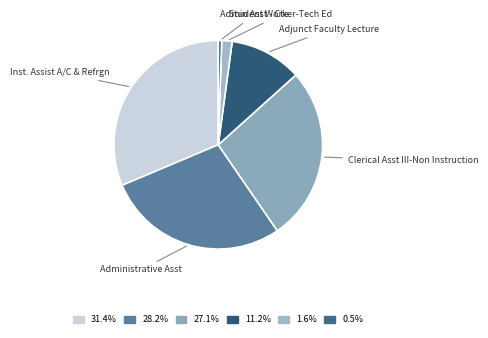

Which has a higher value, Clerical Asst III-Non Instruction or Adjunct Faculty Lecture?

Clerical Asst III-Non Instruction